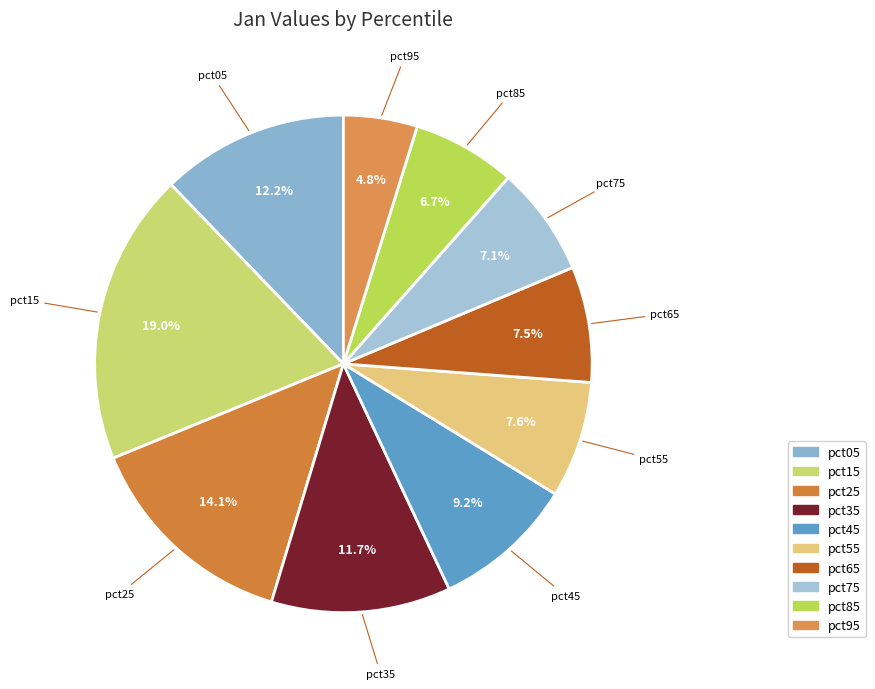

Is there any slice that represents more than half of the pie?

No